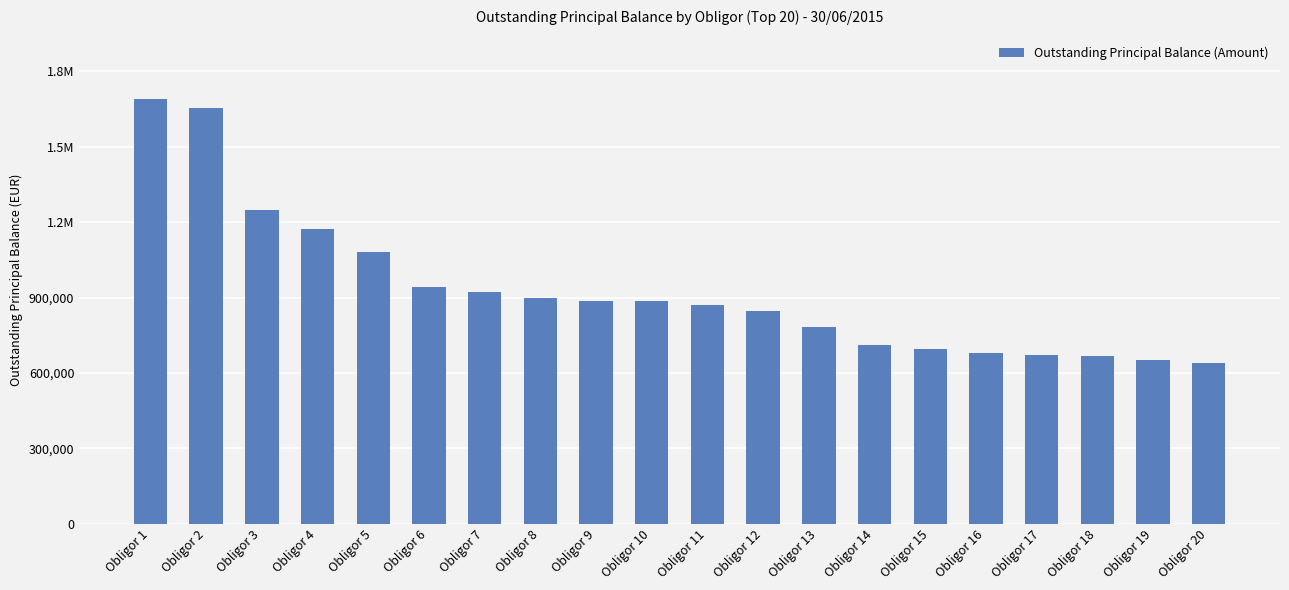

Are the bars horizontal?

No